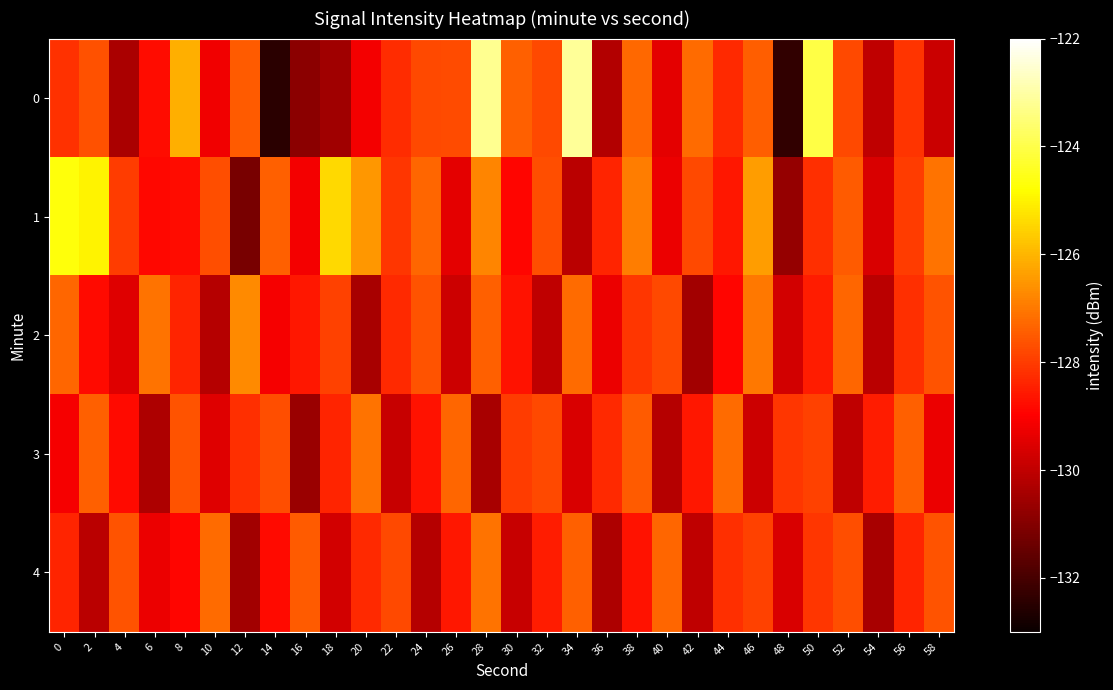

Reading left to right, what are all the values shown in this chart?

0: 0=-128.2	2=-127.6	4=-130.3	6=-128.8	8=-126.1	10=-129.2	12=-127.5	14=-132.5	16=-130.9	18=-130.5	20=-129.1	22=-128.3	24=-127.8	26=-127.8	28=-123.2	30=-127.4	32=-127.8	34=-123.1	36=-130.2	38=-127.3	40=-129.4	42=-127.2	44=-128.3	46=-127.4	48=-132.3	50=-124.0	52=-127.8	54=-130.0	56=-128.1	58=-129.8
1: 0=-124.7	2=-125.0	4=-128.0	6=-128.8	8=-128.8	10=-127.7	12=-131.2	14=-127.4	16=-129.2	18=-125.4	20=-126.5	22=-128.1	24=-127.3	26=-129.4	28=-126.8	30=-128.9	32=-127.7	34=-130.1	36=-128.4	38=-126.9	40=-129.3	42=-127.8	44=-128.6	46=-126.4	48=-130.7	50=-128.2	52=-127.5	54=-129.6	56=-128.0	58=-127.1
2: 0=-127.3	2=-128.8	4=-129.5	6=-127.1	8=-128.4	10=-130.2	12=-126.7	14=-129.1	16=-128.6	18=-127.9	20=-130.4	22=-128.3	24=-127.6	26=-129.8	28=-127.4	30=-128.7	32=-130.0	34=-127.2	36=-129.3	38=-128.1	40=-127.8	42=-130.5	44=-128.9	46=-127.0	48=-129.7	50=-128.5	52=-127.3	54=-130.1	56=-128.2	58=-127.6
3: 0=-129.1	2=-127.4	4=-128.8	6=-130.3	8=-127.6	10=-129.5	12=-128.2	14=-127.7	16=-130.6	18=-128.4	20=-127.1	22=-129.9	24=-128.7	26=-127.3	28=-130.4	30=-128.0	32=-127.8	34=-129.6	36=-128.3	38=-127.5	40=-130.2	42=-128.6	44=-127.2	46=-129.8	48=-128.1	50=-127.9	52=-130.0	54=-128.5	56=-127.4	58=-129.3
4: 0=-128.4	2=-130.1	4=-127.6	6=-129.3	8=-128.9	10=-127.2	12=-130.5	14=-128.8	16=-127.5	18=-129.7	20=-128.3	22=-127.8	24=-130.2	26=-128.6	28=-127.1	30=-129.9	32=-128.5	34=-127.4	36=-130.3	38=-128.7	40=-127.3	42=-130.0	44=-128.2	46=-127.9	48=-129.6	50=-128.1	52=-127.7	54=-130.4	56=-128.4	58=-127.6